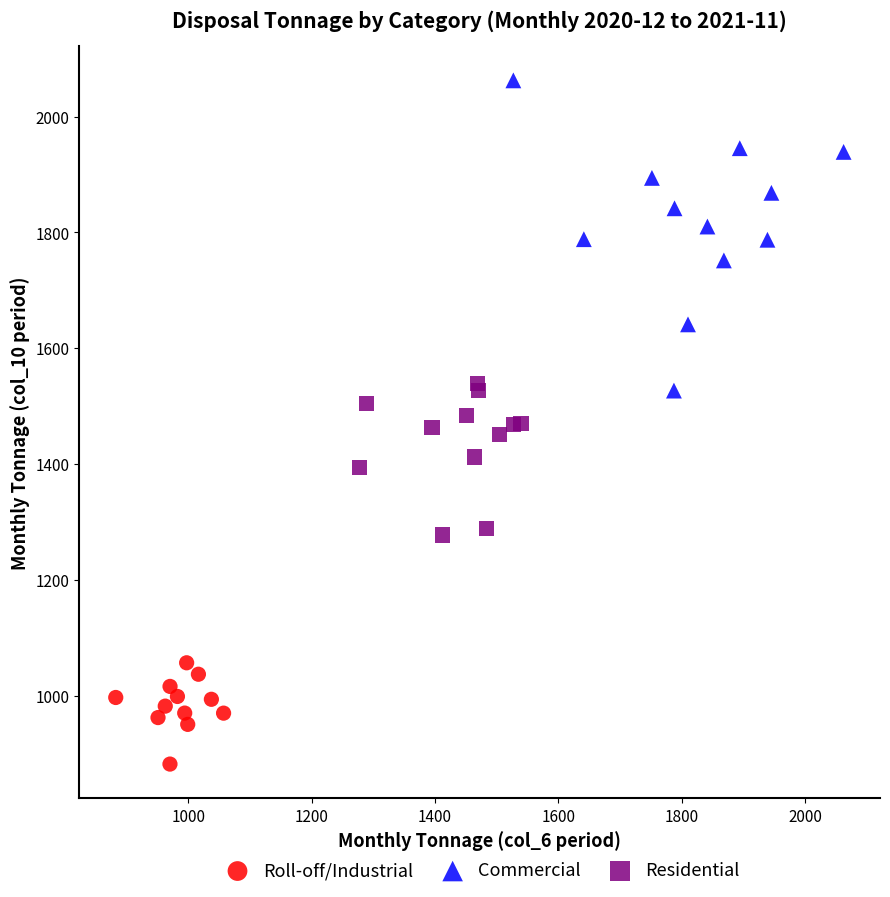

Which series reaches the minimum Y coordinate?

Roll-off/Industrial